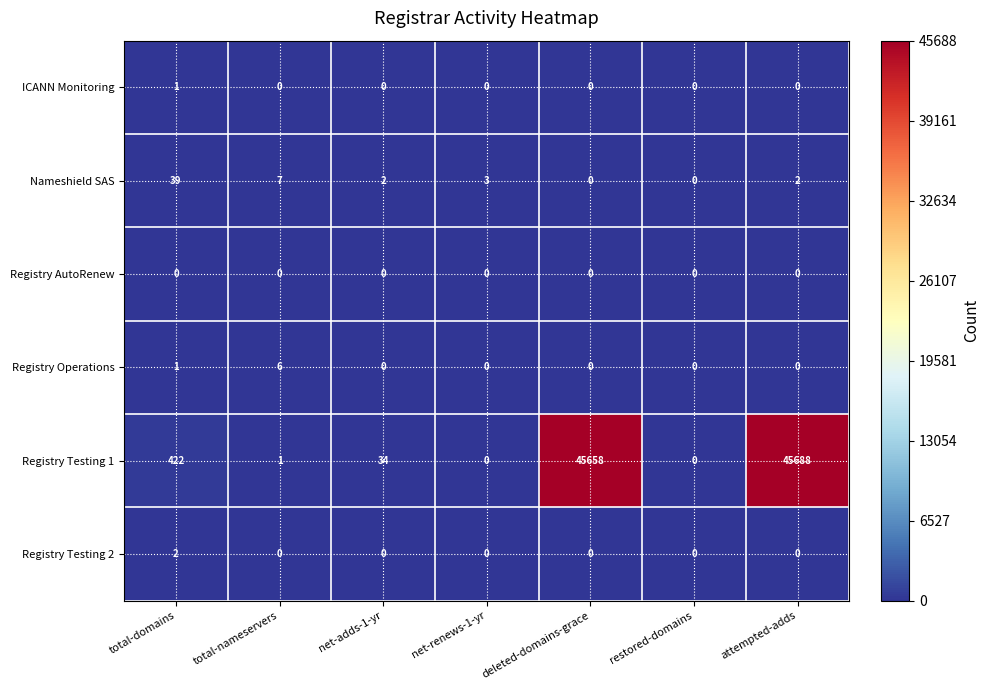

How many values in Registry Testing 1 are above zero?

5